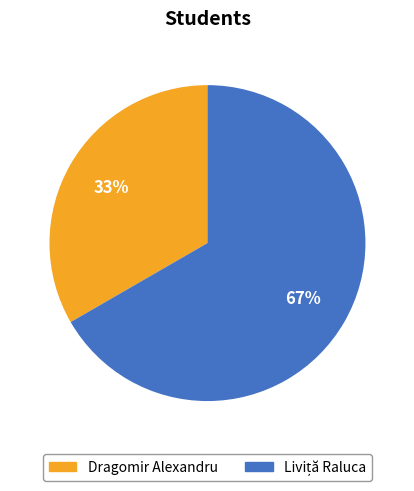

Which category has the smallest portion of the pie?

Dragomir Alexandru